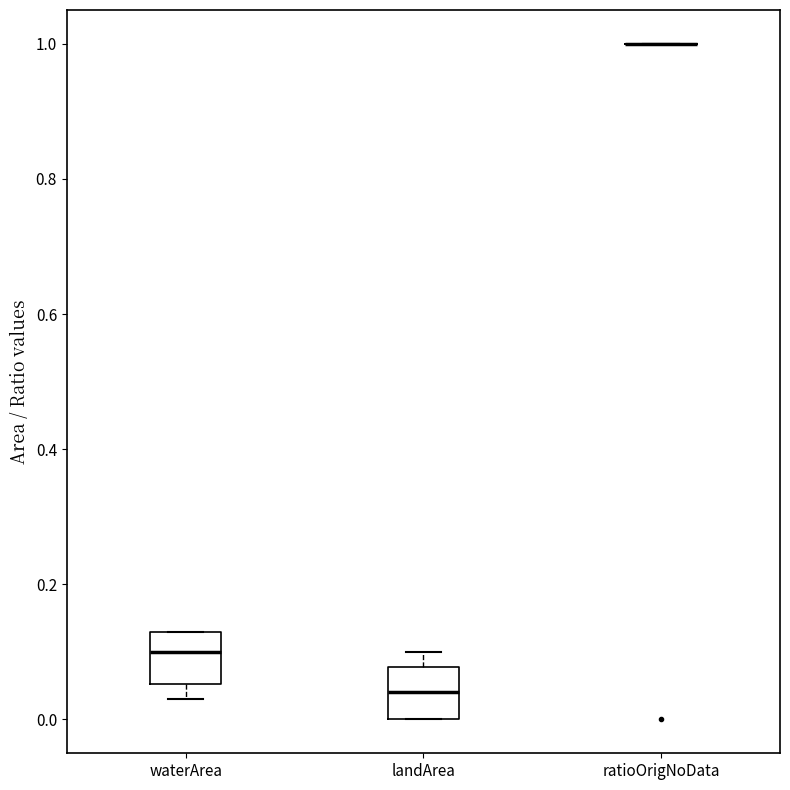

Reading left to right, transcribe this box plot: for each box, give where its median line is, the range the box spans, and where its two whiskers end, as read against the y-axis. The values are not printed on the chart, so give them approximately, as read against the axis.

waterArea: median 0.10, box 0.06 to 0.14, whiskers 0.04 to 0.14
landArea: median 0.04, box 0.00 to 0.08, whiskers 0.00 to 0.10
ratioOrigNoData: box collapsed to a line at 1.00, whiskers 1.00 to 1.00